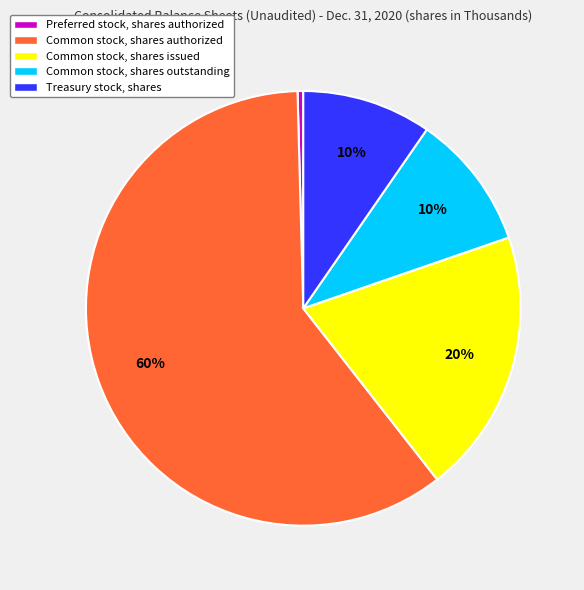

Does Common stock, shares issued account for over 50% of the chart?

No